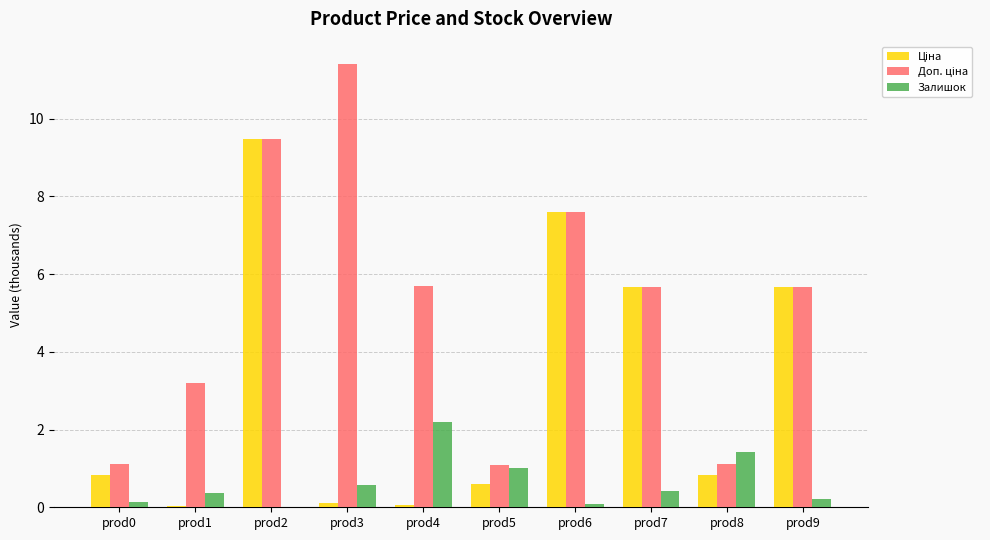

What is the maximum value shown in the chart?

11.4